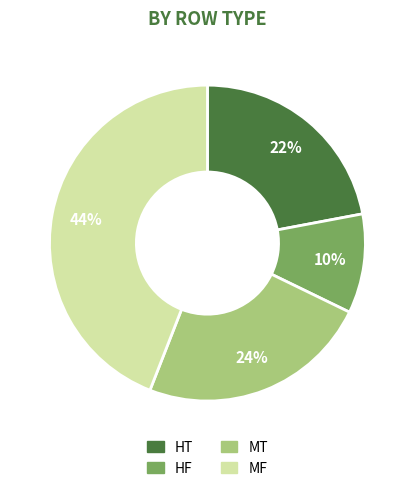

Is it true that MF is 44% of the pie?

True